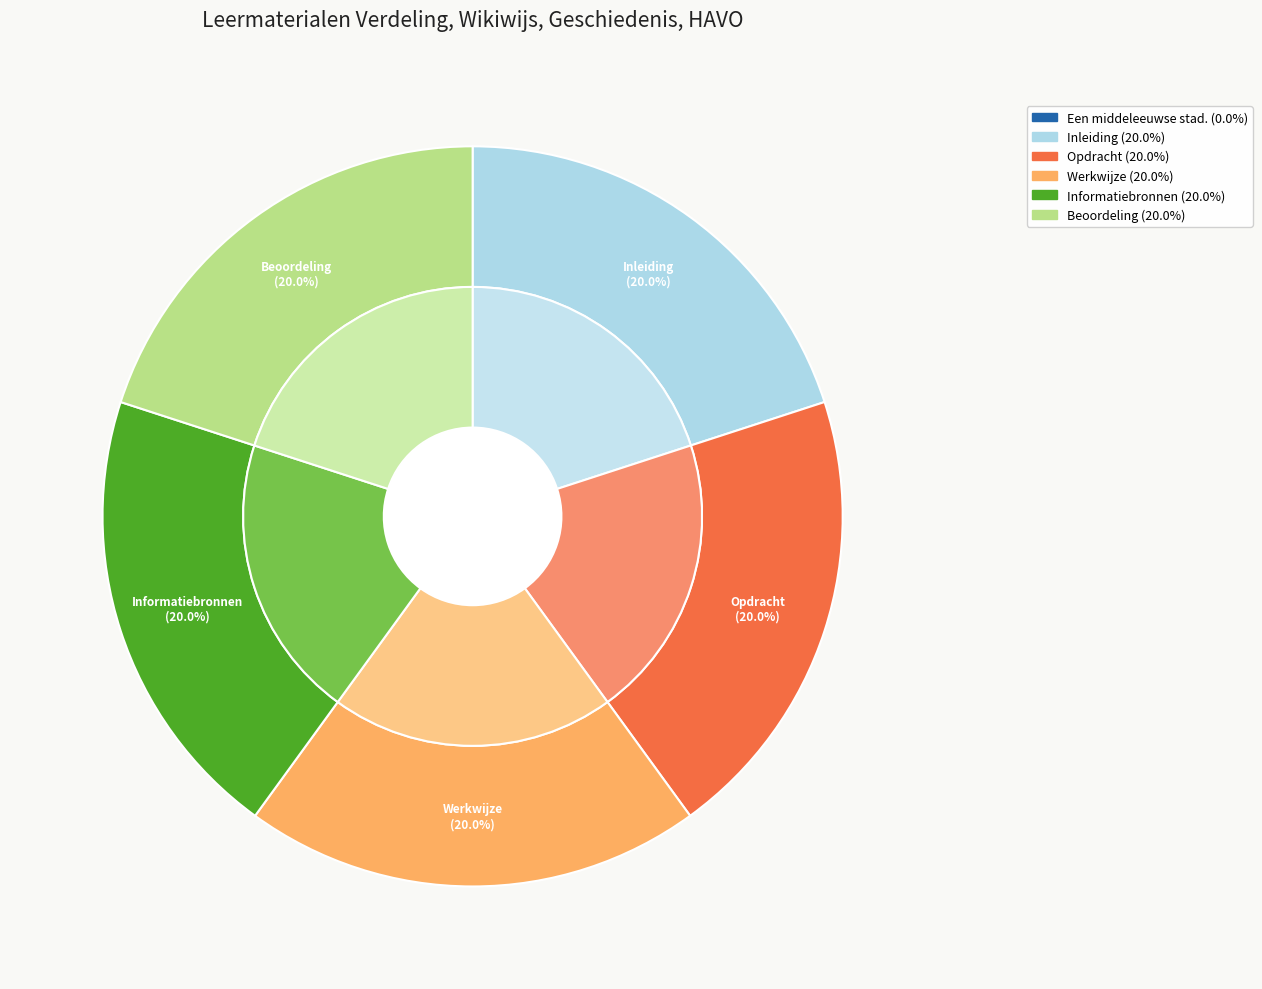

Combined, do Beoordeling and Werkwijze account for over 50%?

No